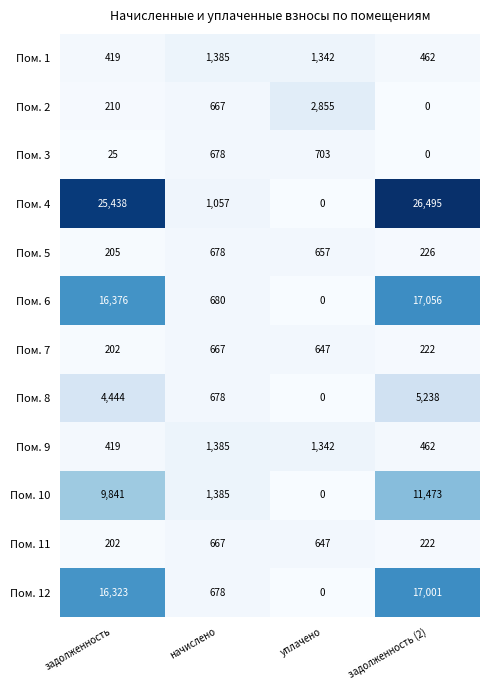

What is the average value of the Пом. 8 series?

2590